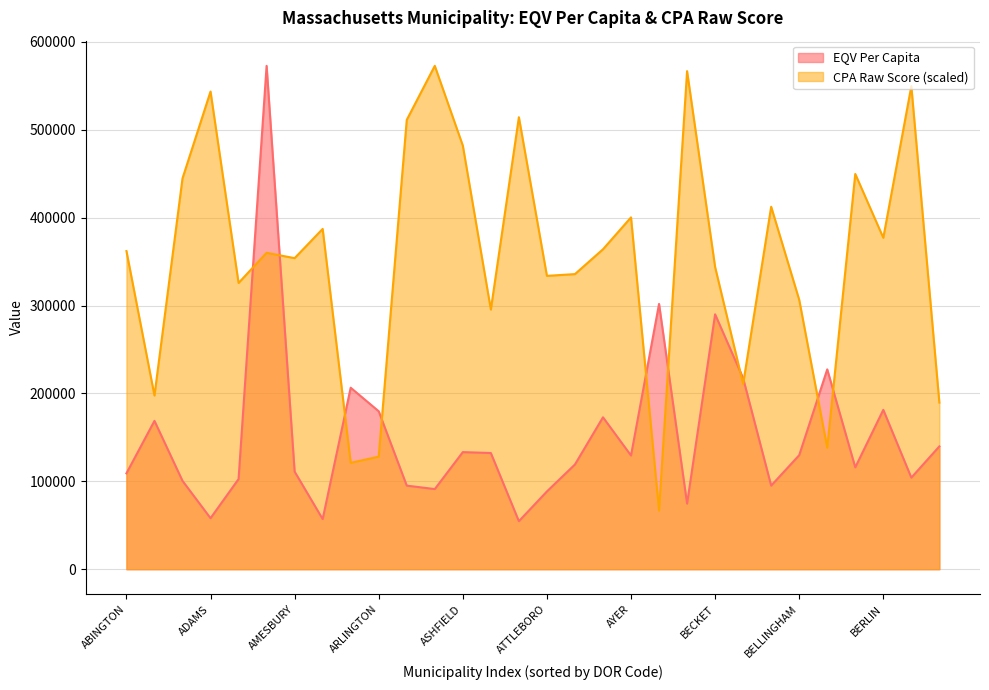

What is the highest value of the CPA Raw Score series?

572842.8